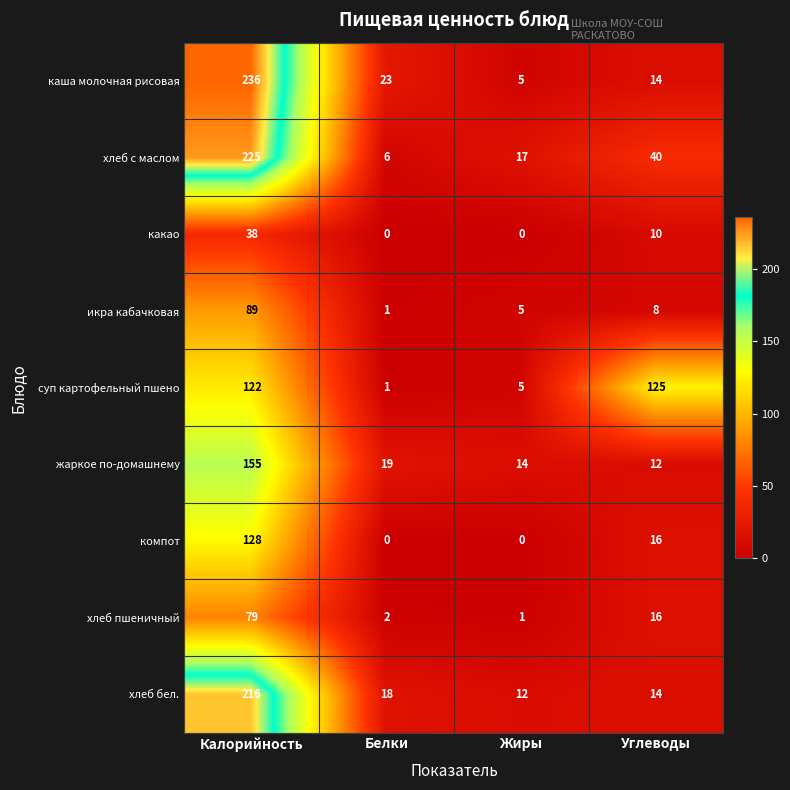

Which series changed the most between Белки and Жиры?

каша молочная рисовая